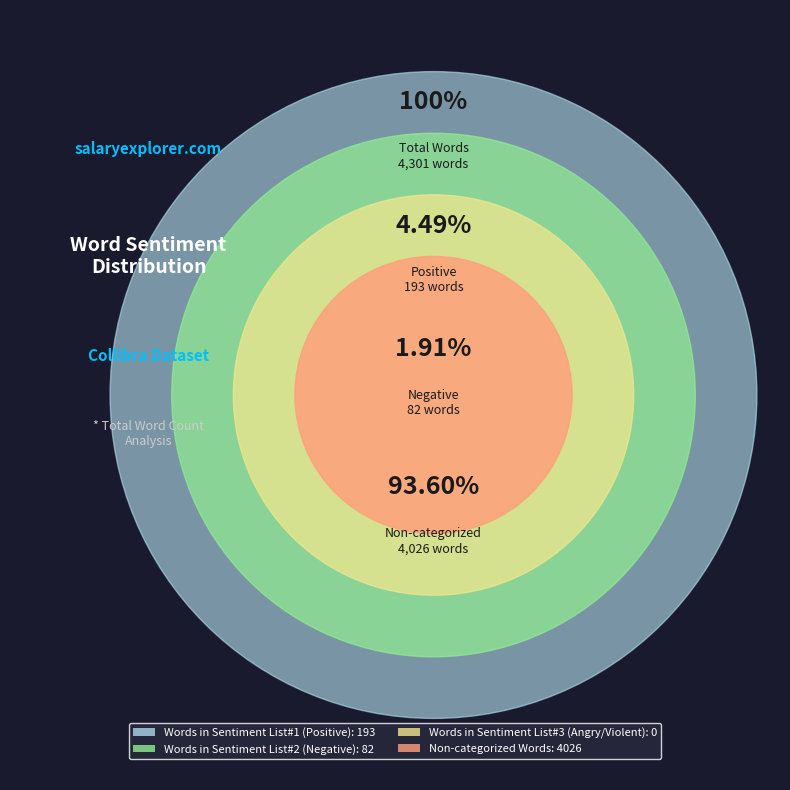

Which slice is the smallest?

Words in Sentiment List#3 (Angry/Violent)